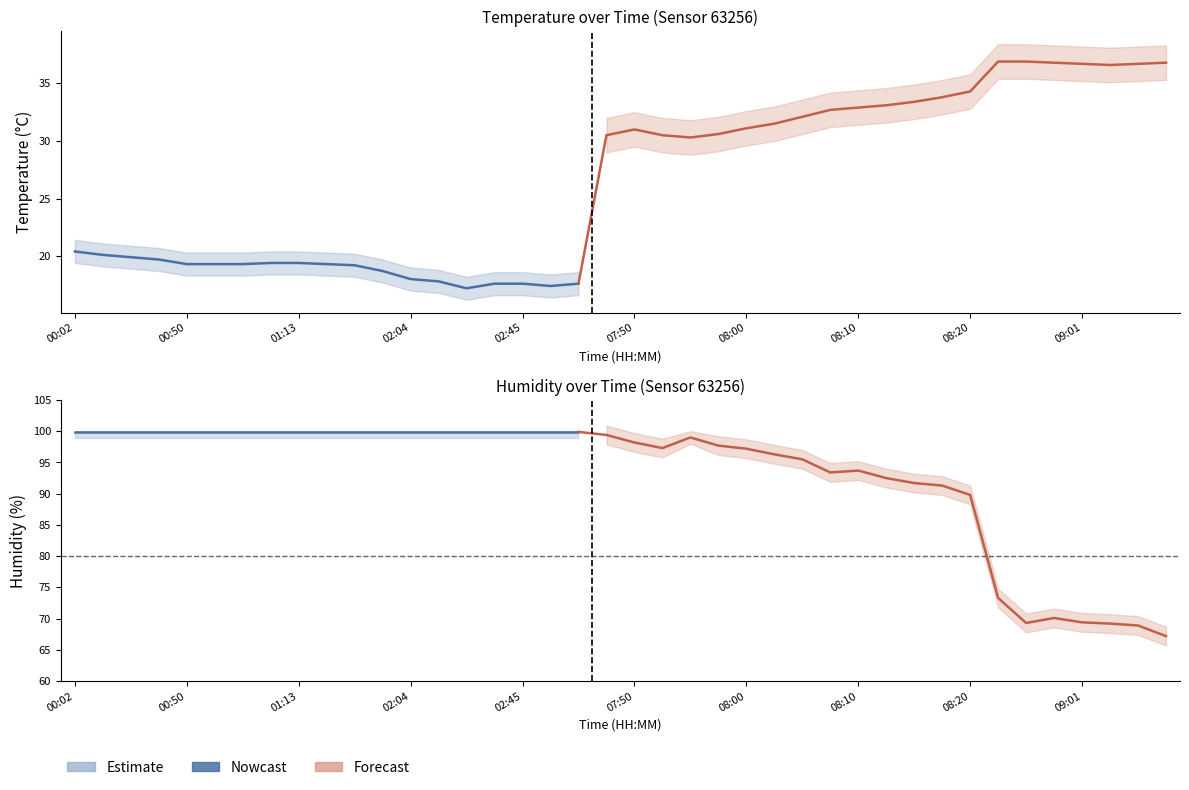

How many interior local peaks does the hum_upper series have?

4